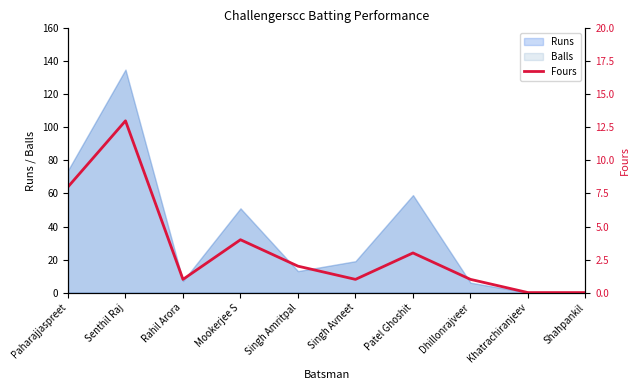

What is the change in value from Singh Avneet to Shahpankil?

-1